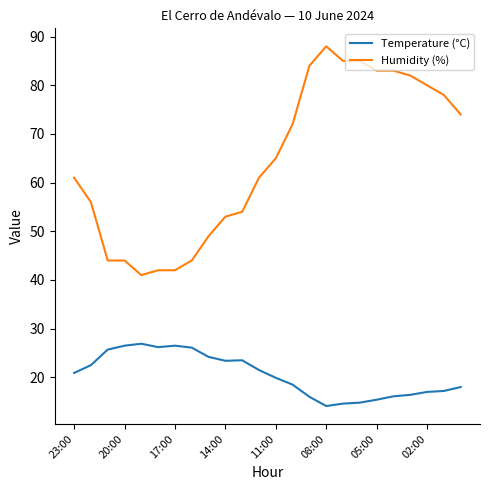

Which series has the largest range (max minus min)?

Humidity (%)